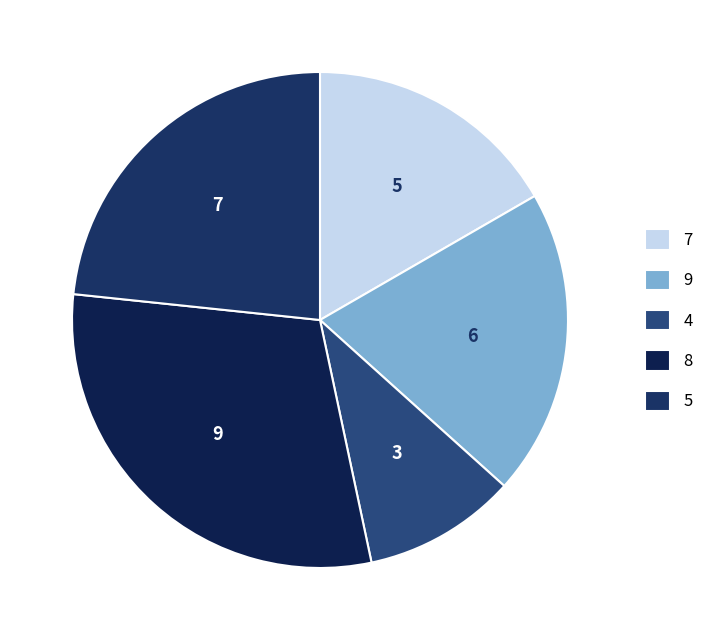

How many slices are in this pie chart?

5